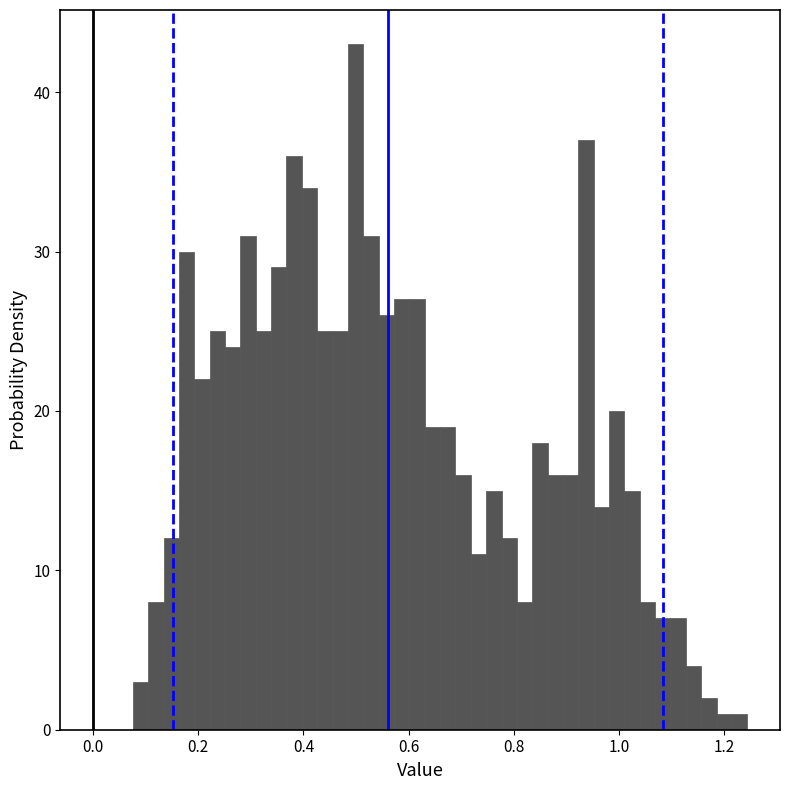

Around what value on the x-axis is the tallest bar? Give the approximate position of its centre, as read against the axis.

0.50